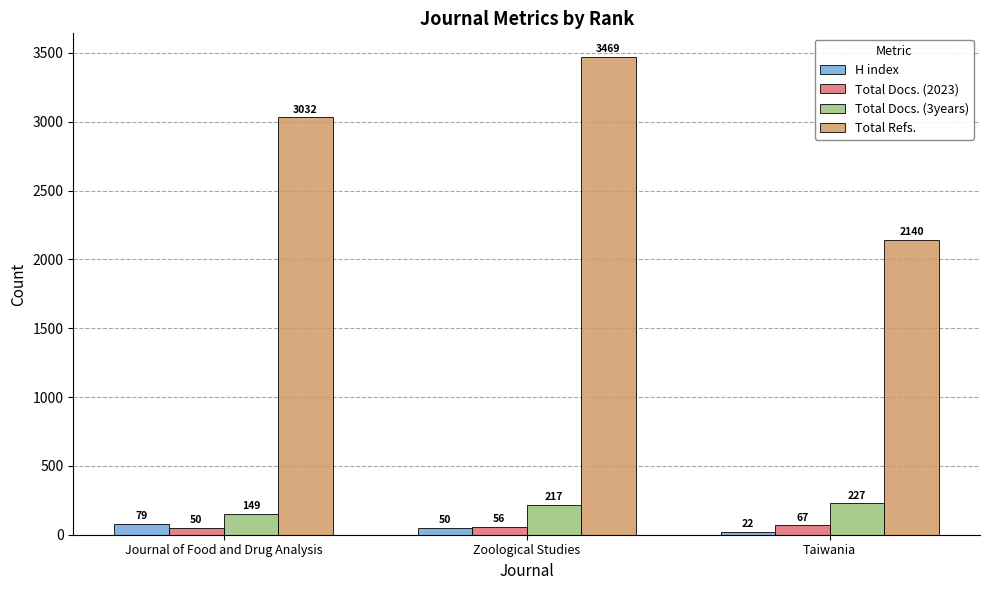

What is the sum of the Total Docs. (2023) values at Taiwania and Journal of Food and Drug Analysis?

117